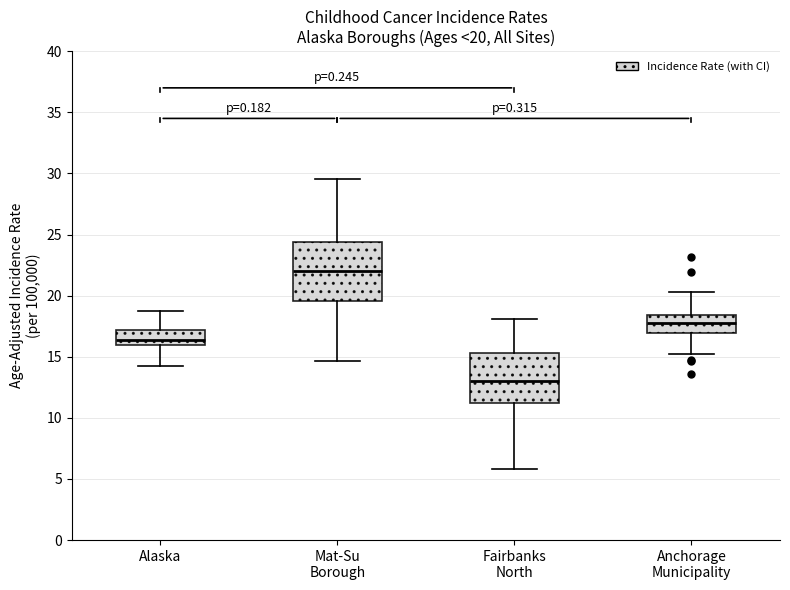

Which box's median line is the lowest?

Fairbanks North